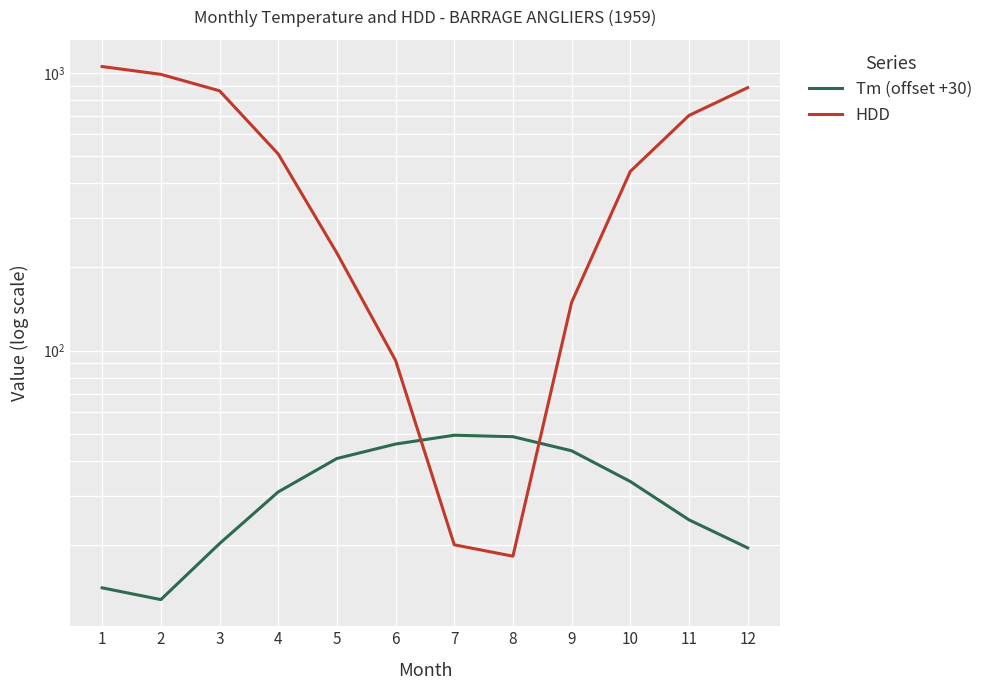

At 1, list the series in order from largest to smallest.

HDD, Tm (offset +30)